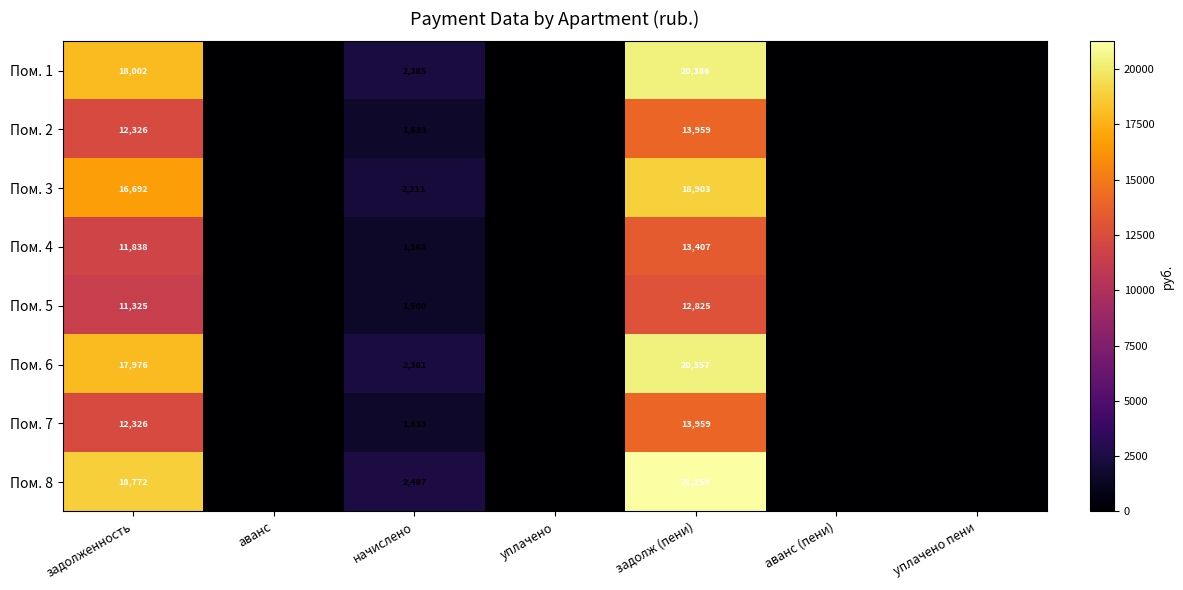

True or false: Пом. 5 has a value of 6878 at задолженность.

False